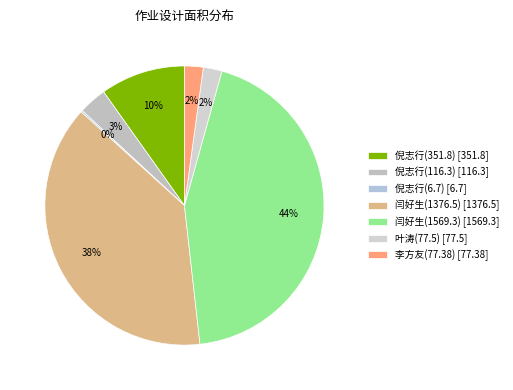

How many slices are in this pie chart?

7